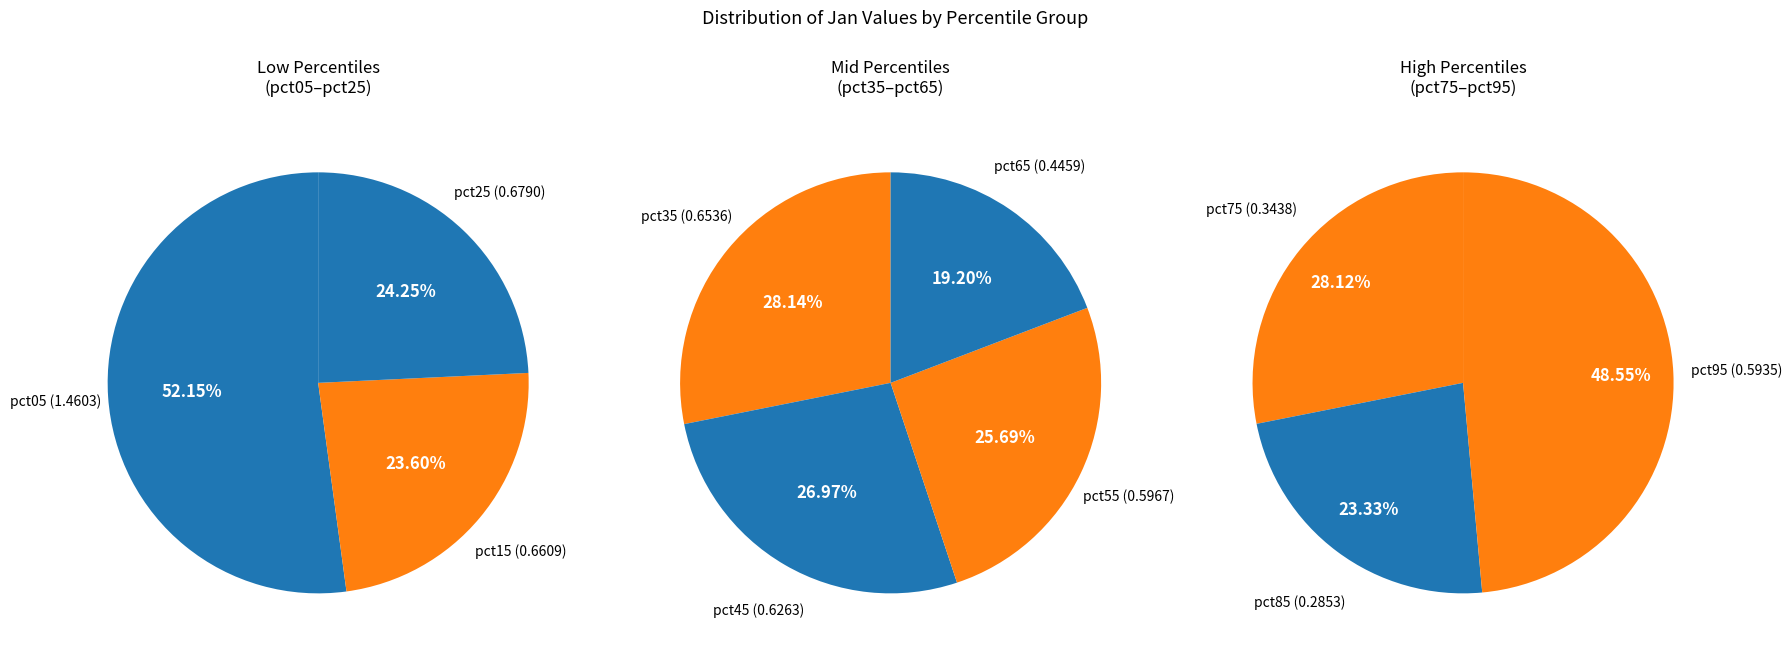

Count the number of slices in the pie.

10